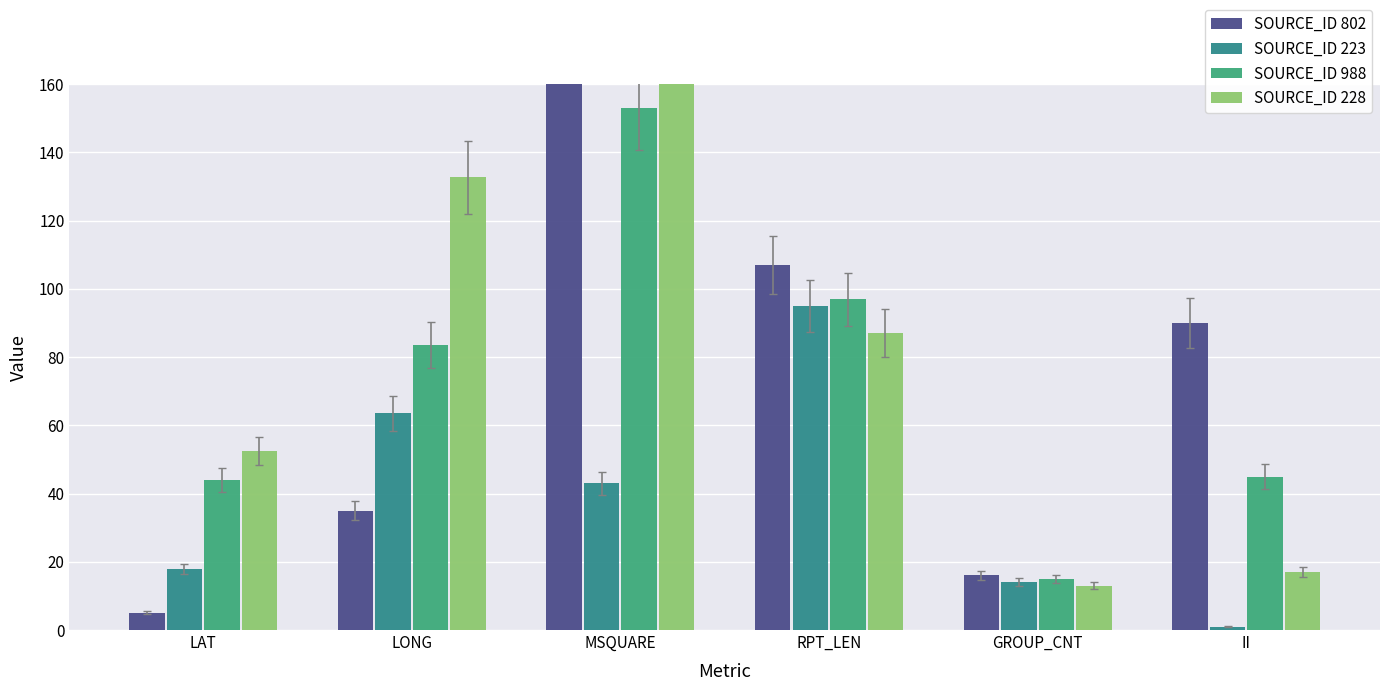

What is the difference between the maximum and minimum values in the SOURCE_ID 223 series?

94.0